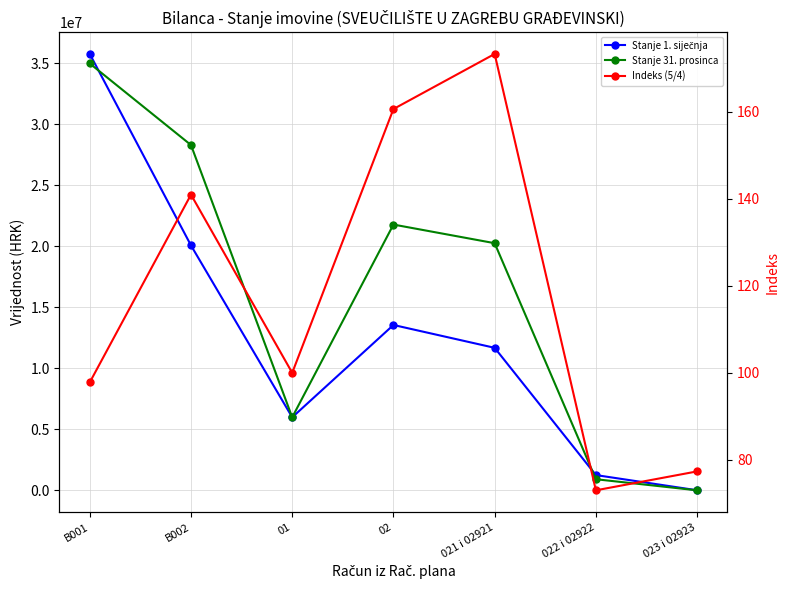

What is the label of the 5th point from the right?

01